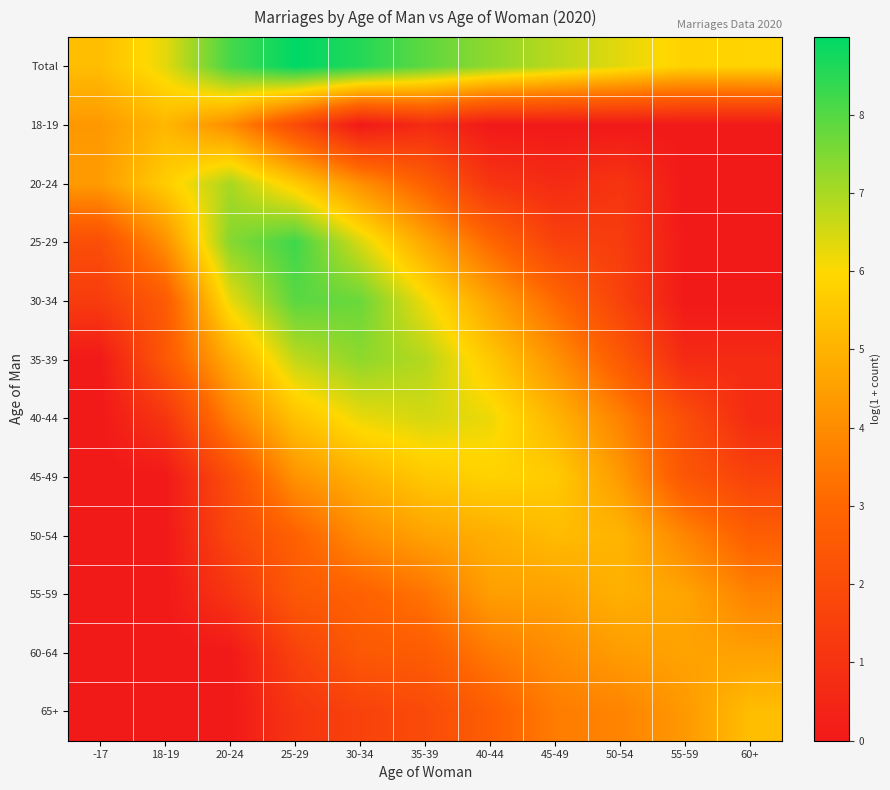

What is the difference between the highest and lowest values at 45-49?

6.8